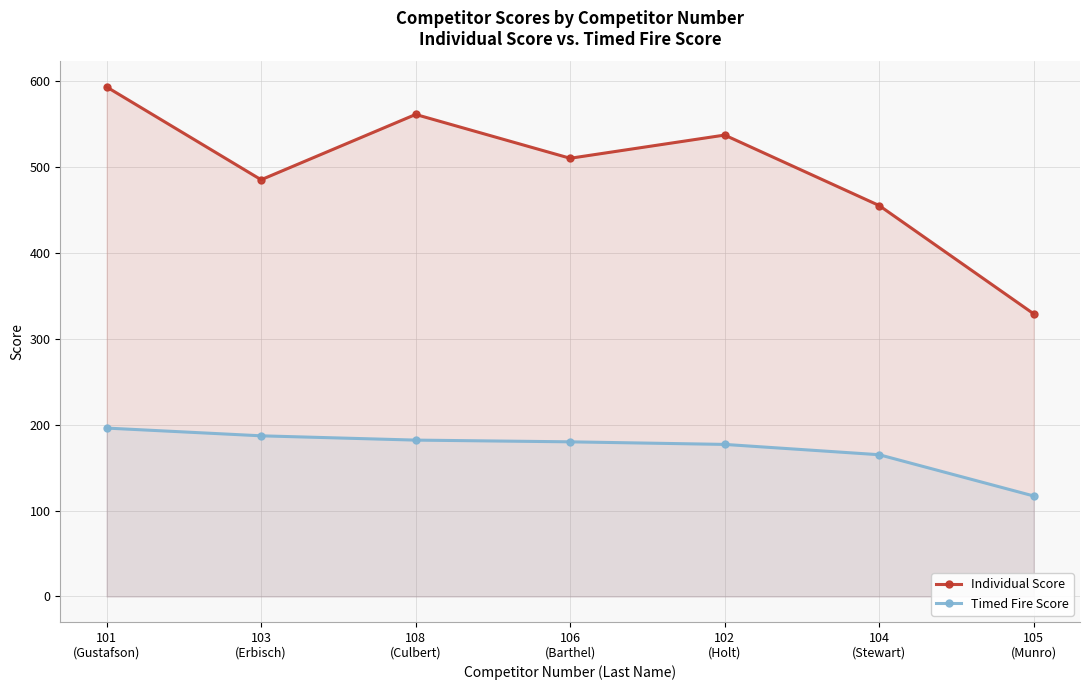

What is the sum of all Individual Score values?

3470